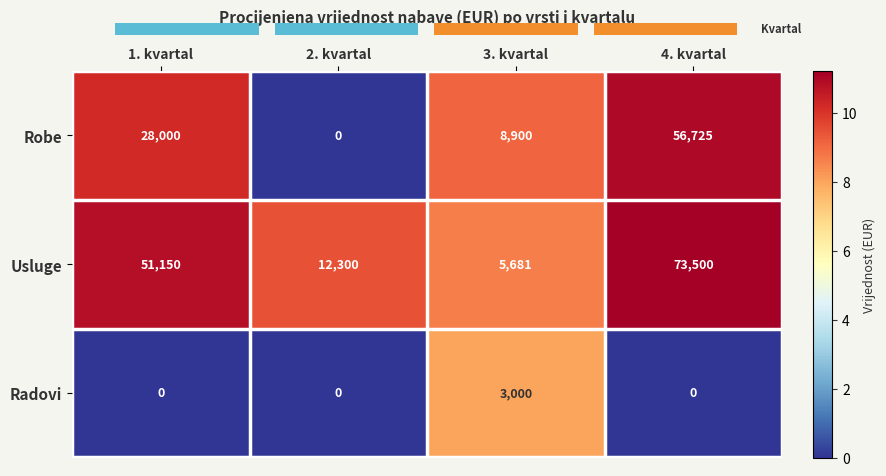

The Radovi series shows 3000 at 3. kvartal. True or false?

True